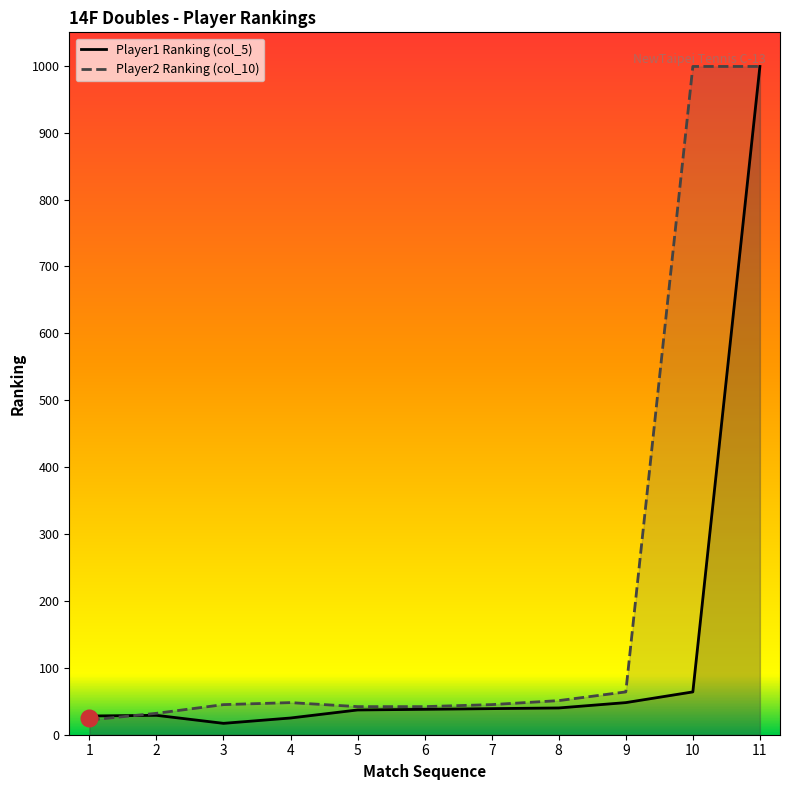

Rank the series by their average value, from lowest to highest.

Player1 Ranking (col_5), Player2 Ranking (col_10)